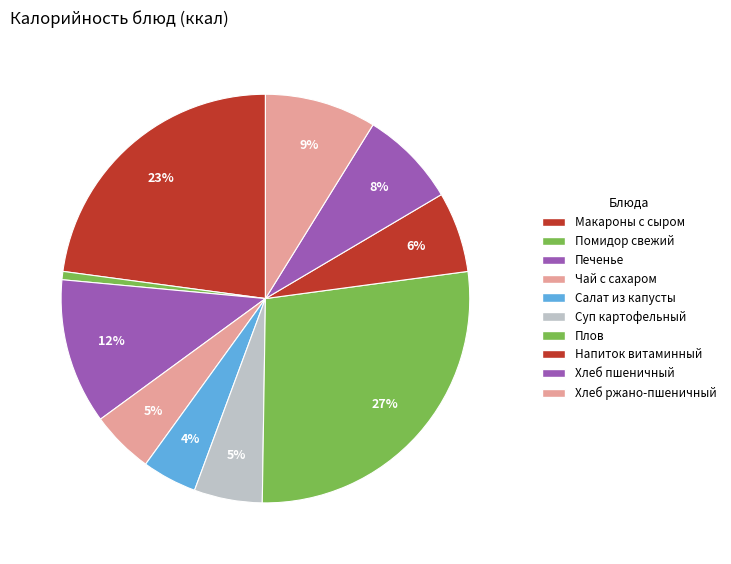

Count the number of slices in the pie.

10